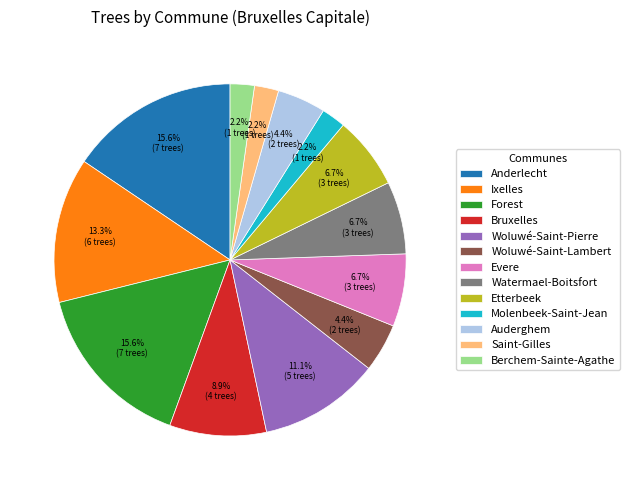

What is the ratio of the value at Molenbeek-Saint-Jean to the value at Watermael-Boitsfort?

0.3